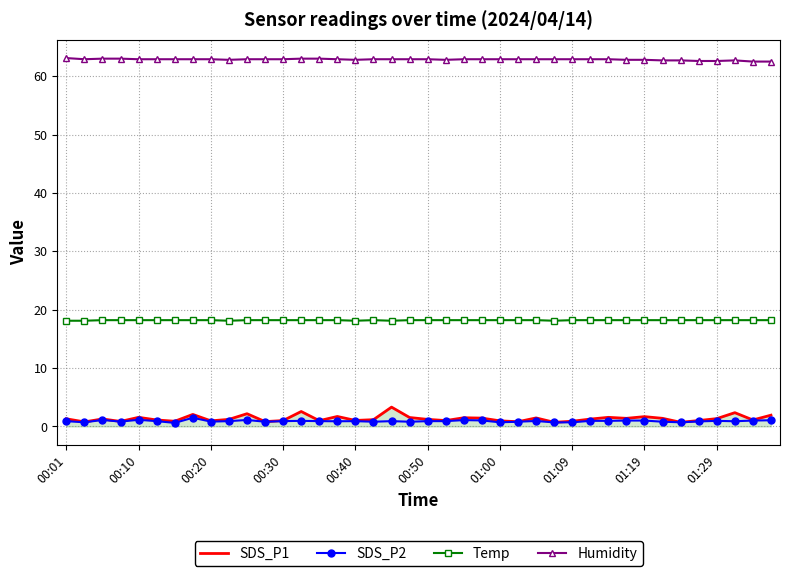

True or false: SDS_P1 and Temp cross at least once.

False